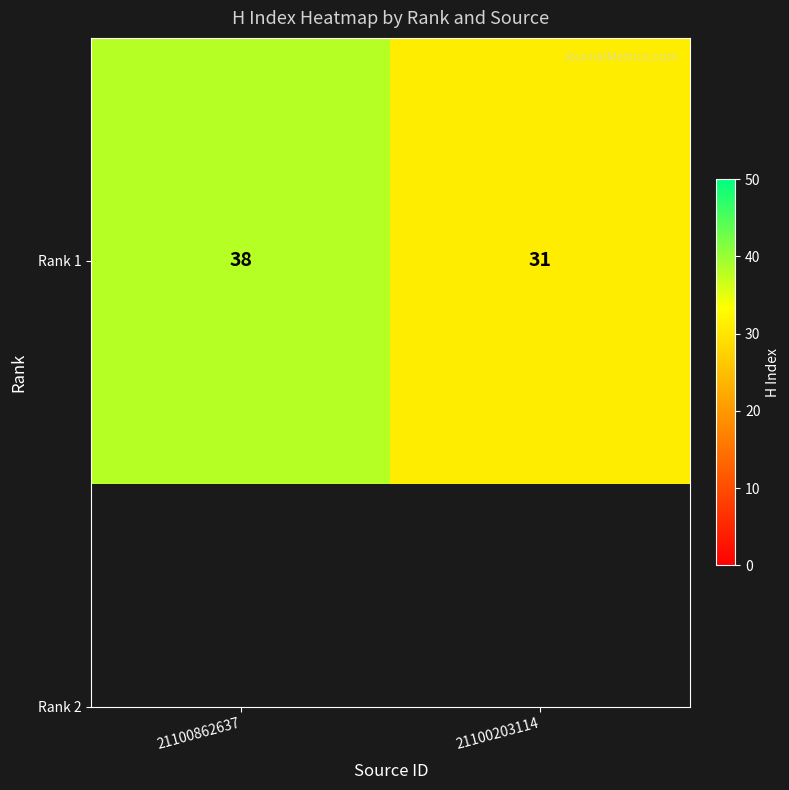

What is the sum of all values?

69